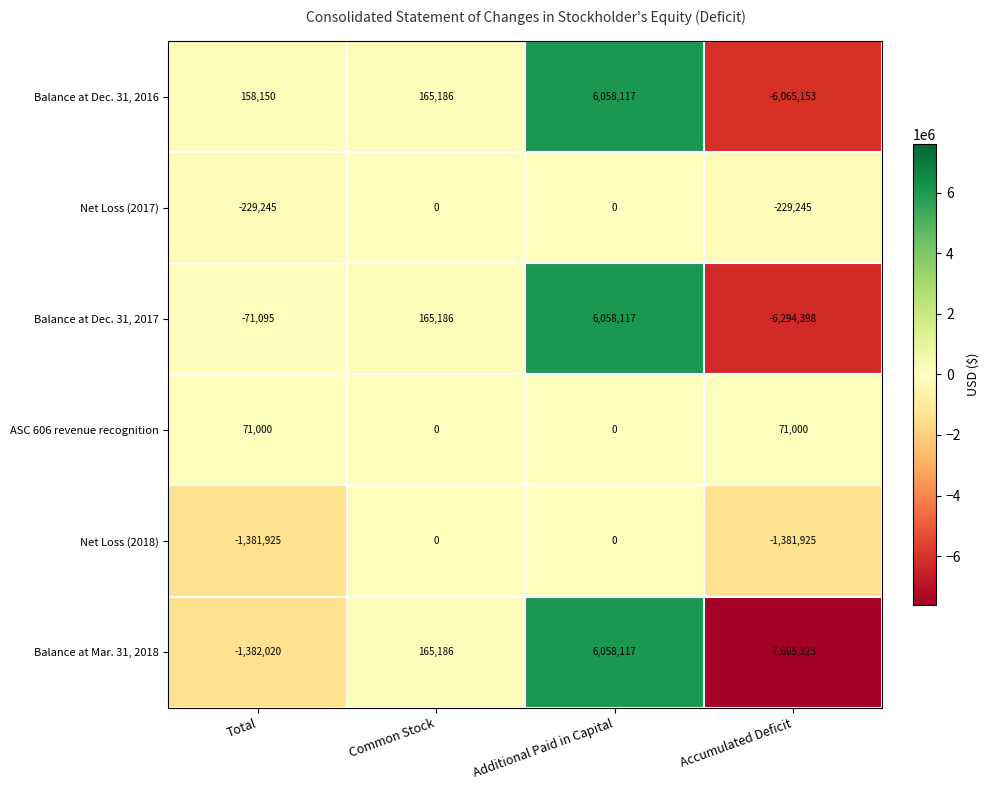

Which series has the widest spread of values?

Balance at Mar. 31, 2018